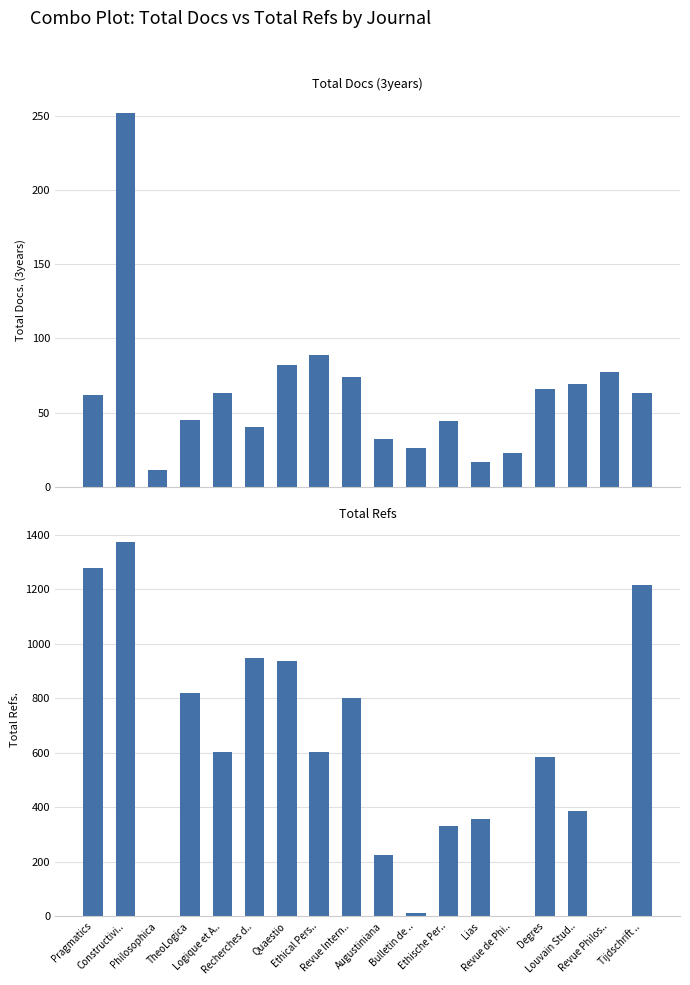

What is the difference between the Total Refs. values at Degres and Logique et A..?

16